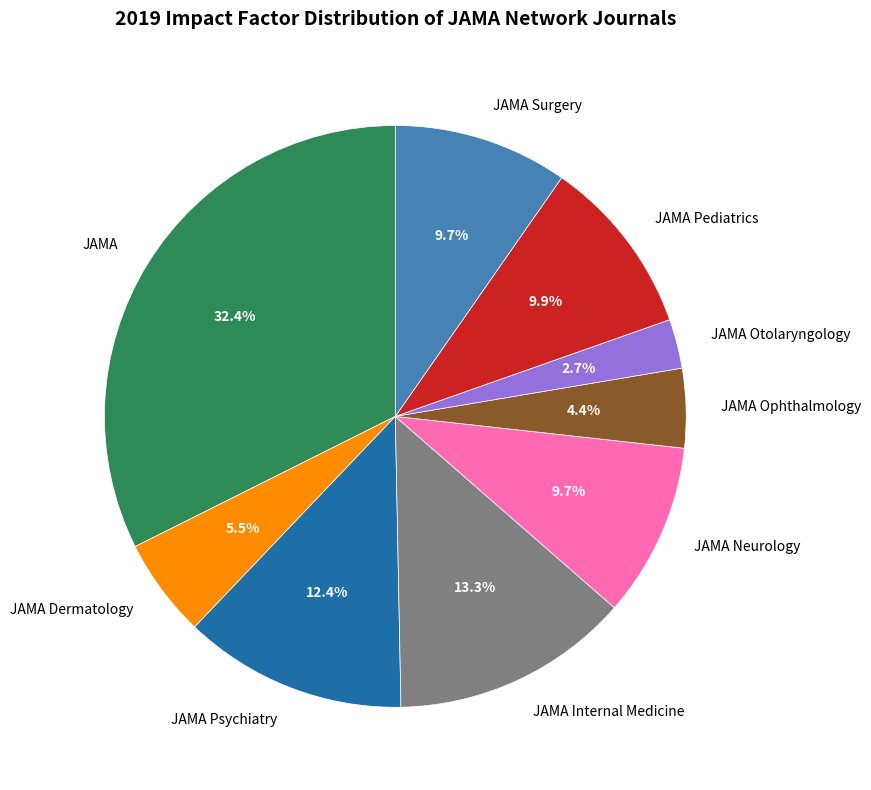

What is the smallest slice in the pie chart?

JAMA Otolaryngology